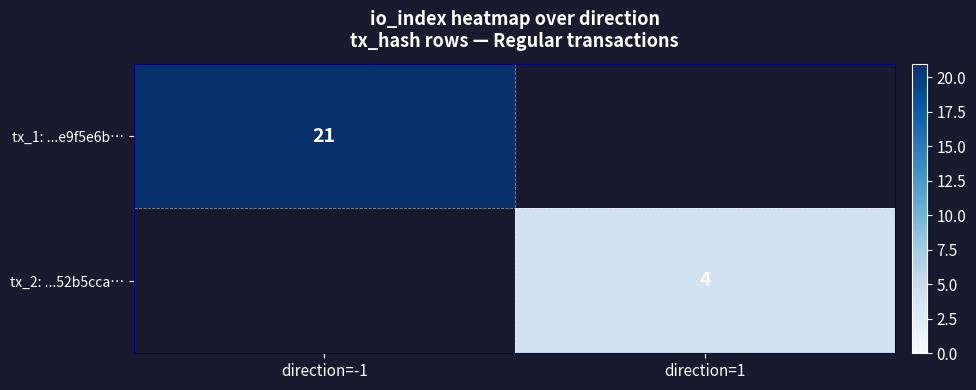

True or false: tx_2: ...52b5cca… has a value of 6 at direction=1.

False